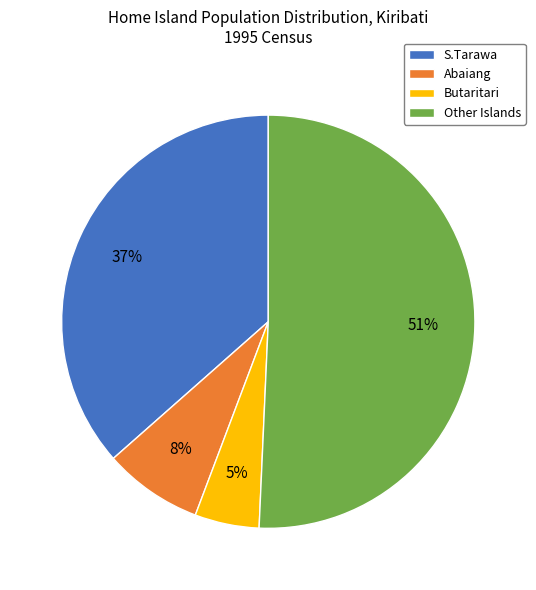

What percentage is the Butaritari slice, to the nearest percent?

5%